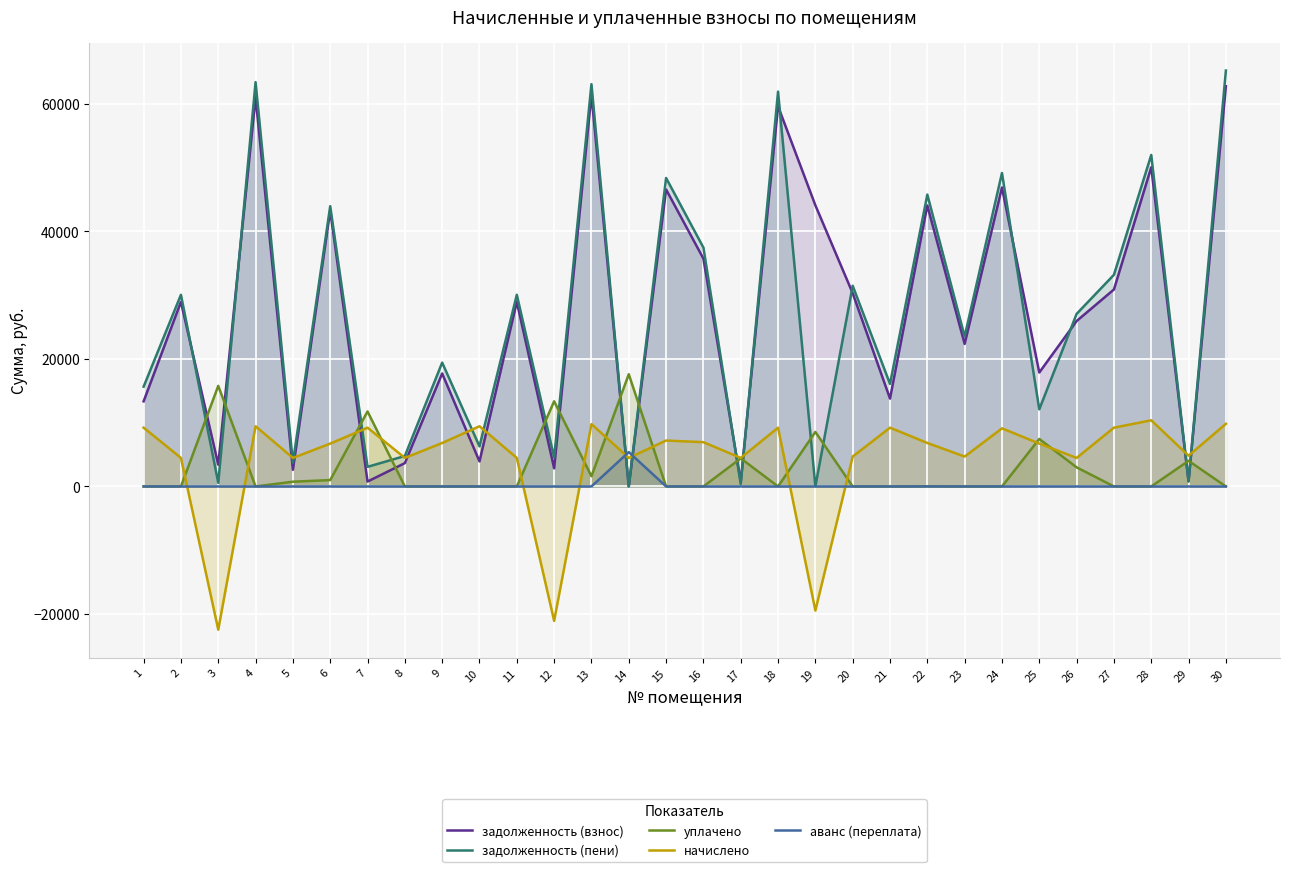

Rank the categories by аванс (переплата) value from highest to lowest.

14, 1, 2, 3, 4, 5, 6, 7, 8, 9, 10, 11, 12, 13, 15, 16, 17, 18, 19, 20, 21, 22, 23, 24, 25, 26, 27, 28, 29, 30